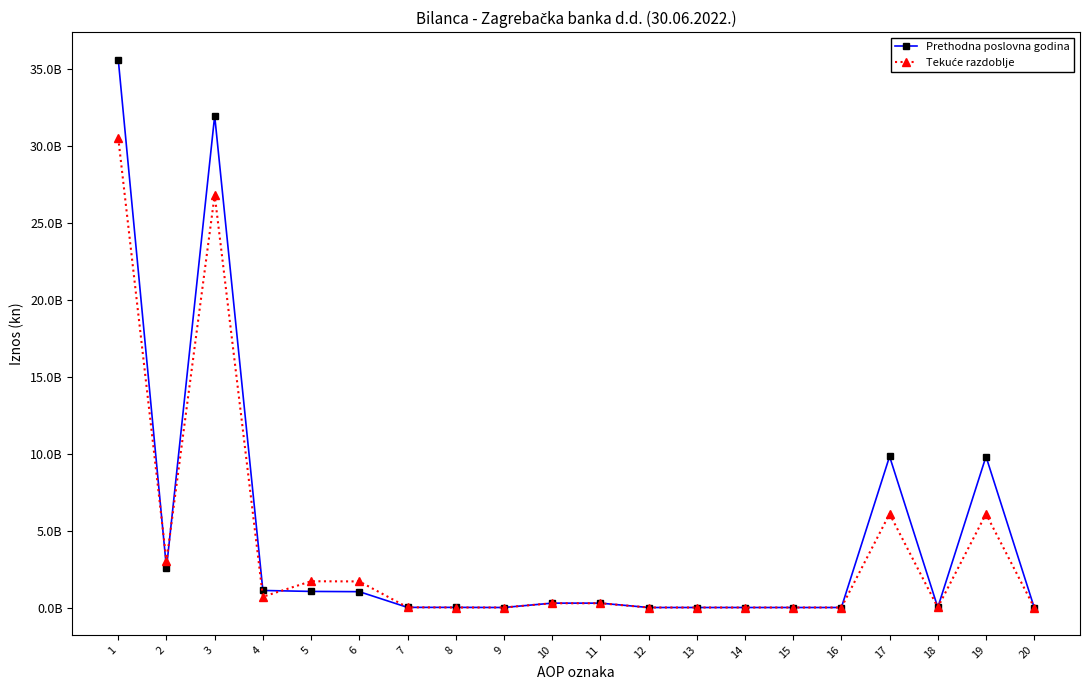

Is the value of Prethodna poslovna godina at 6 greater than the value of Tekuće razdoblje at 19?

No